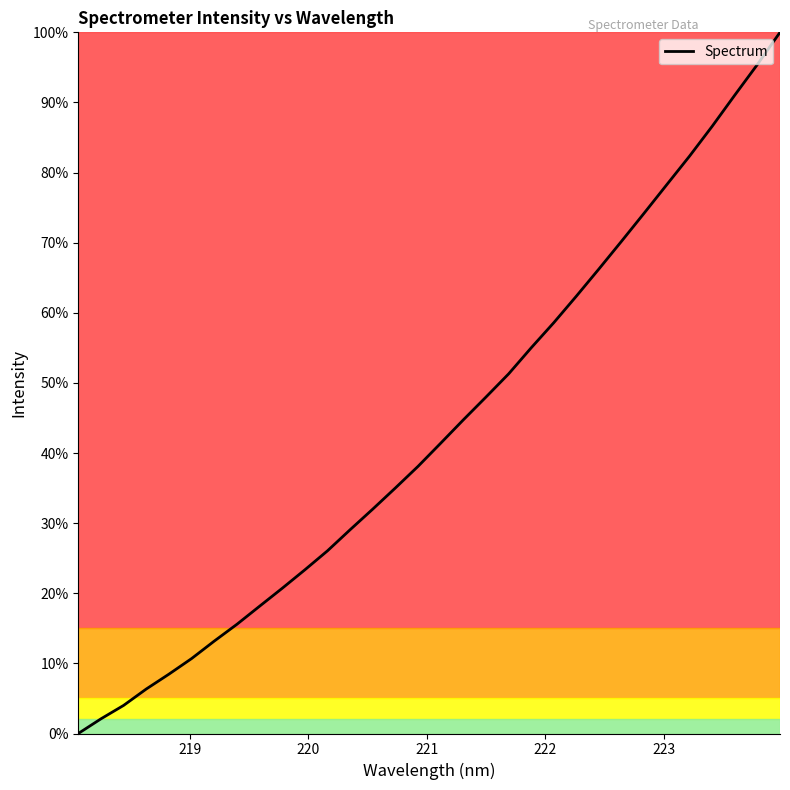

What is the maximum value shown in the chart?

100.0